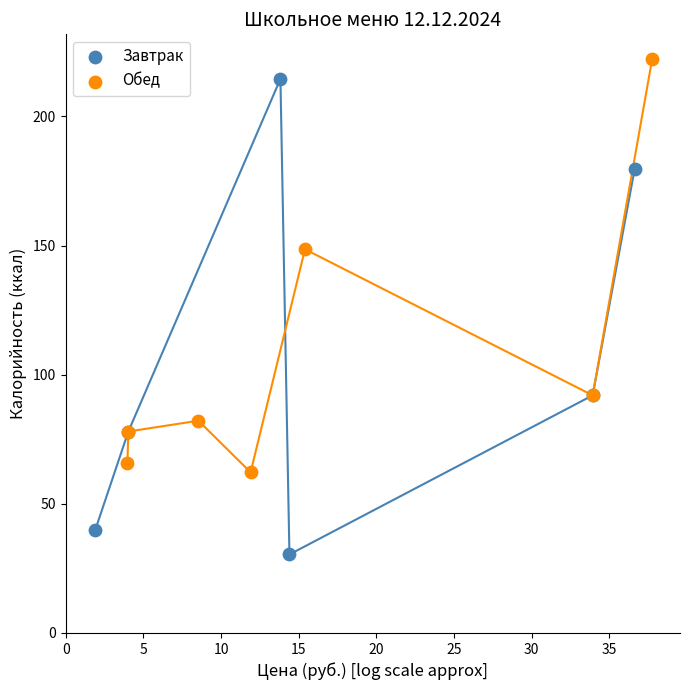

Which series has the largest Y range (max minus min)?

Завтрак